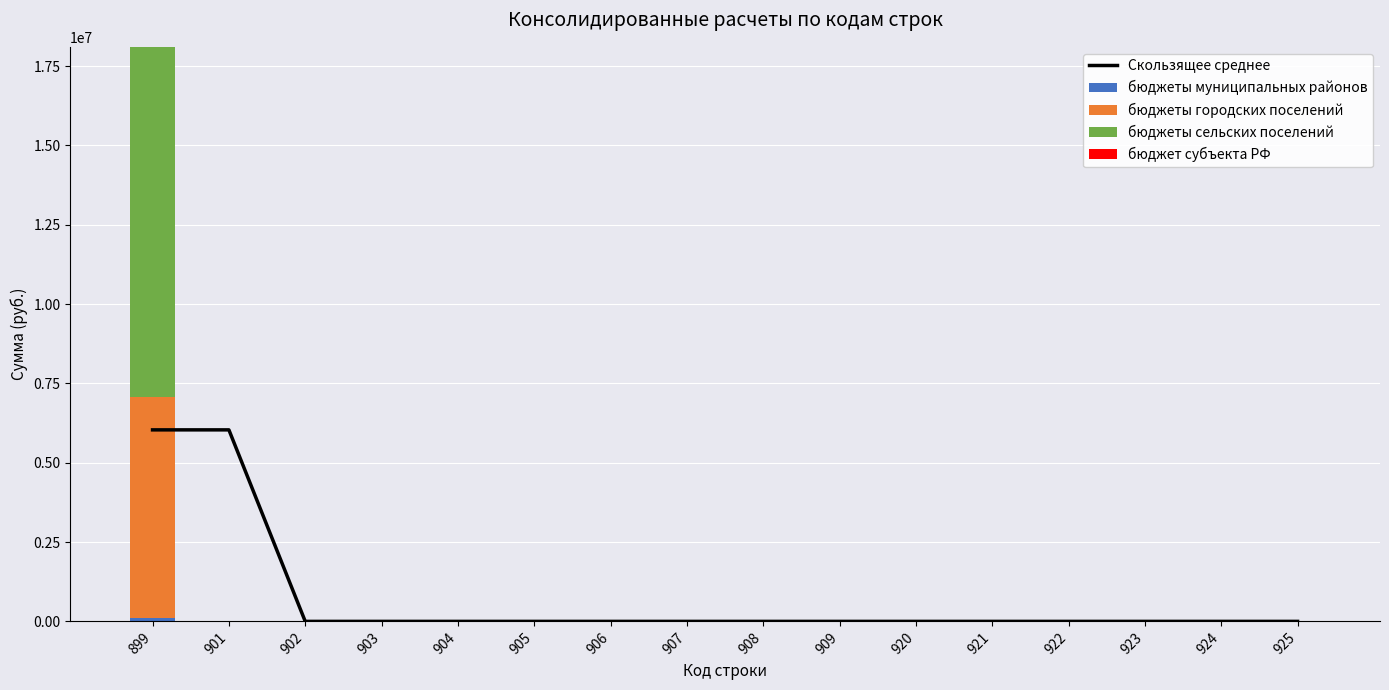

Is it true that бюджеты сельских поселений equals -7033003.3 at 925?

False